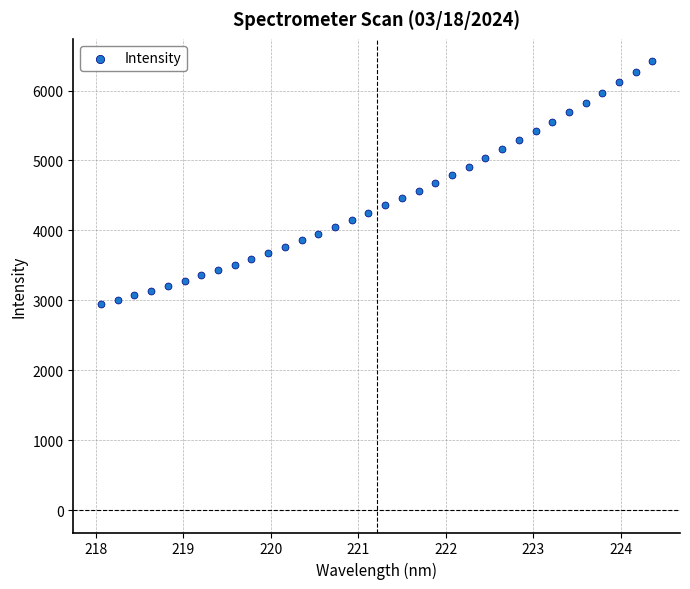

What is the range of X values (max minus min)?

6.3